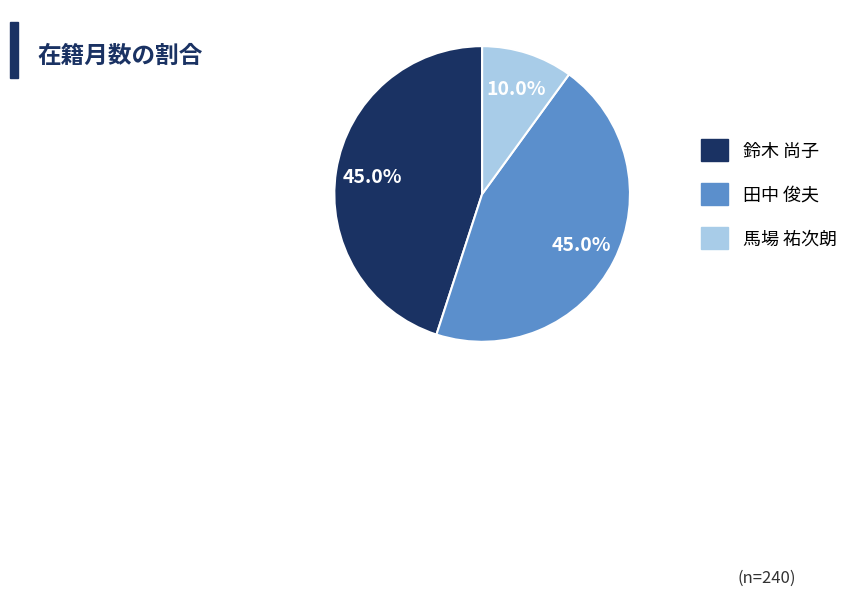

True or false: 鈴木 尚子 accounts for 31% of the total.

False